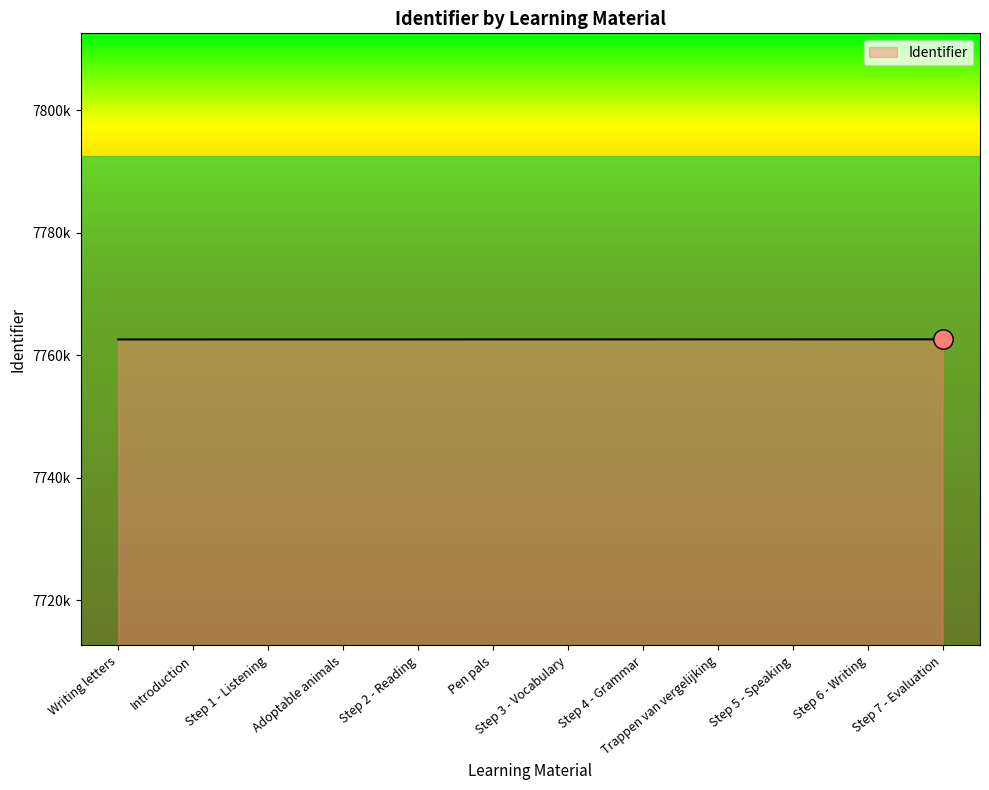

Does the chart have visible grid lines?

No